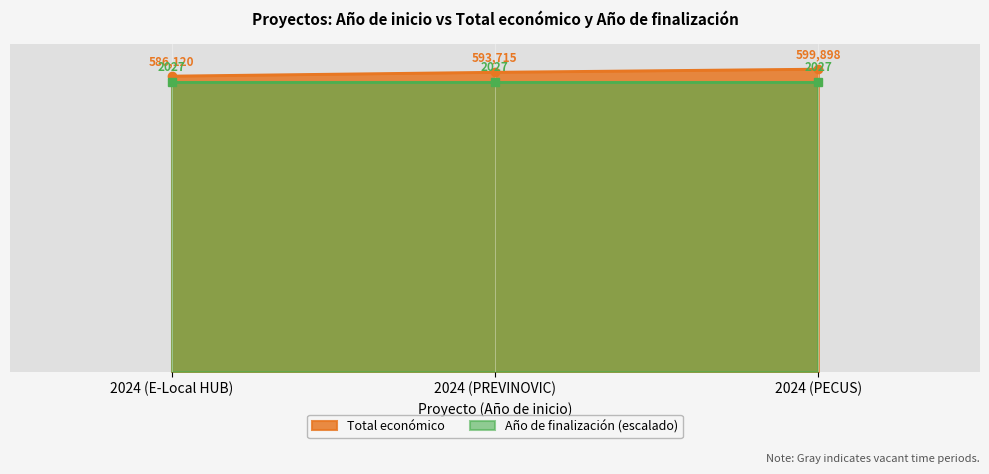

What is the label of the 3rd point from the right?

2024 (E-Local HUB)